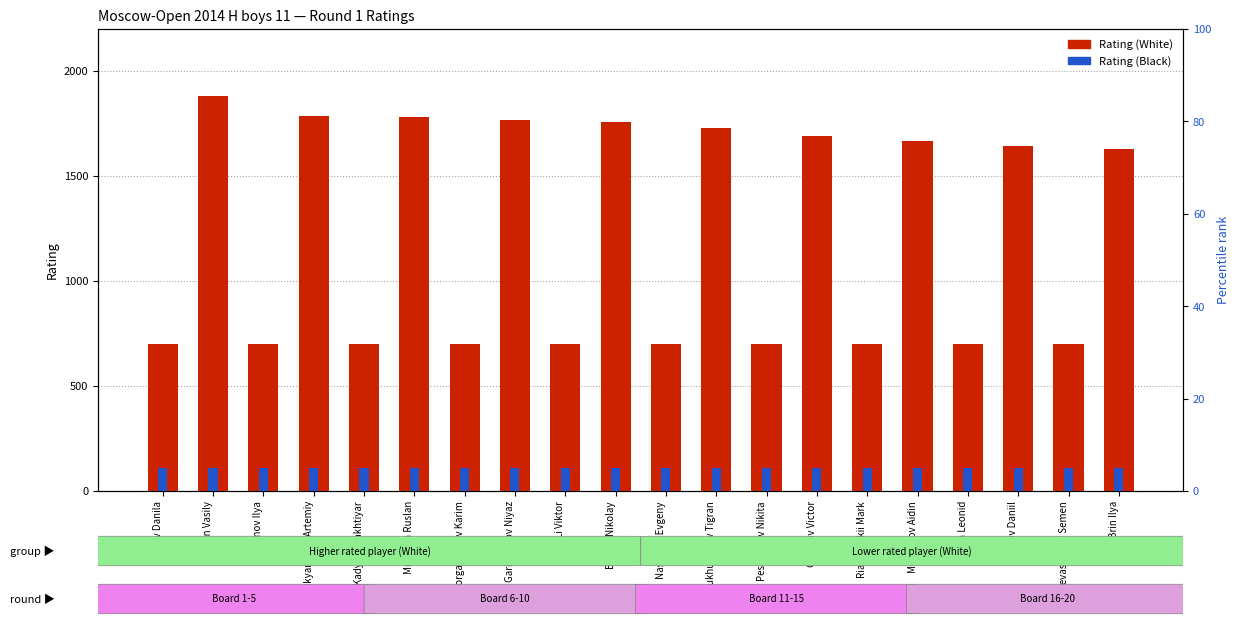

Which series has the largest total across all categories?

Rating (White)